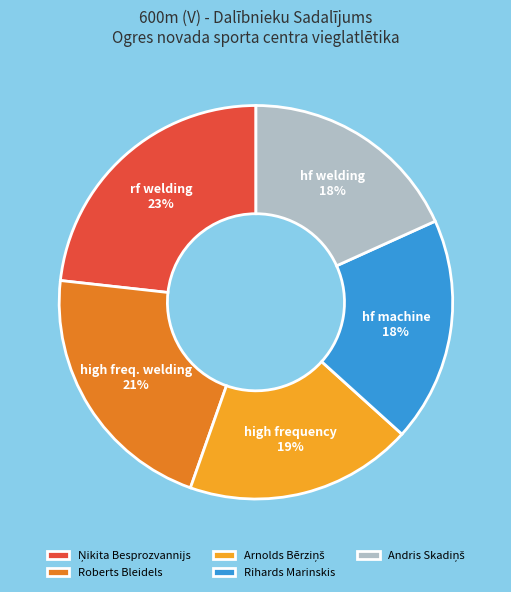

How many slices are in this pie chart?

5